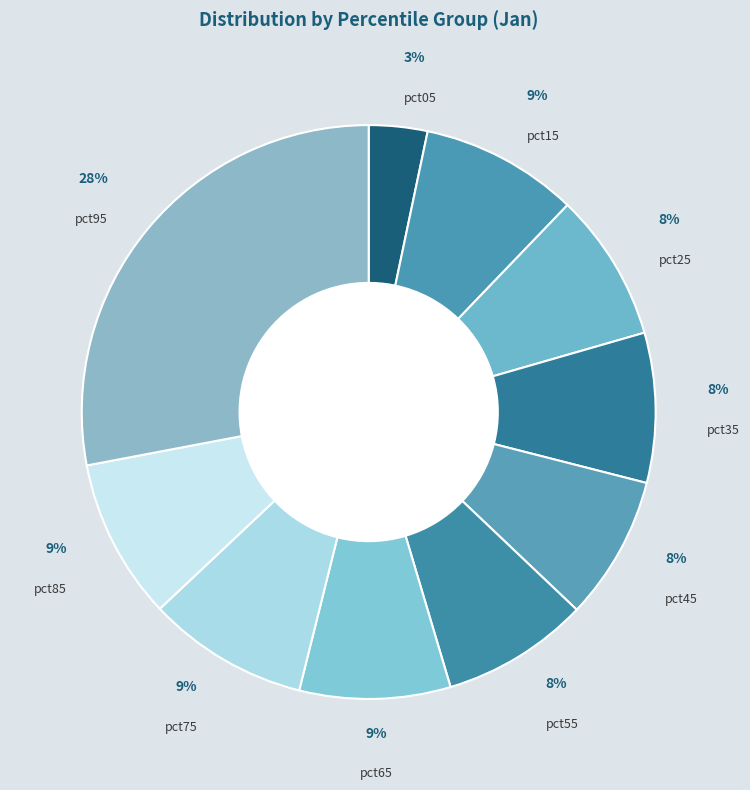

How many segments does this pie chart have?

10